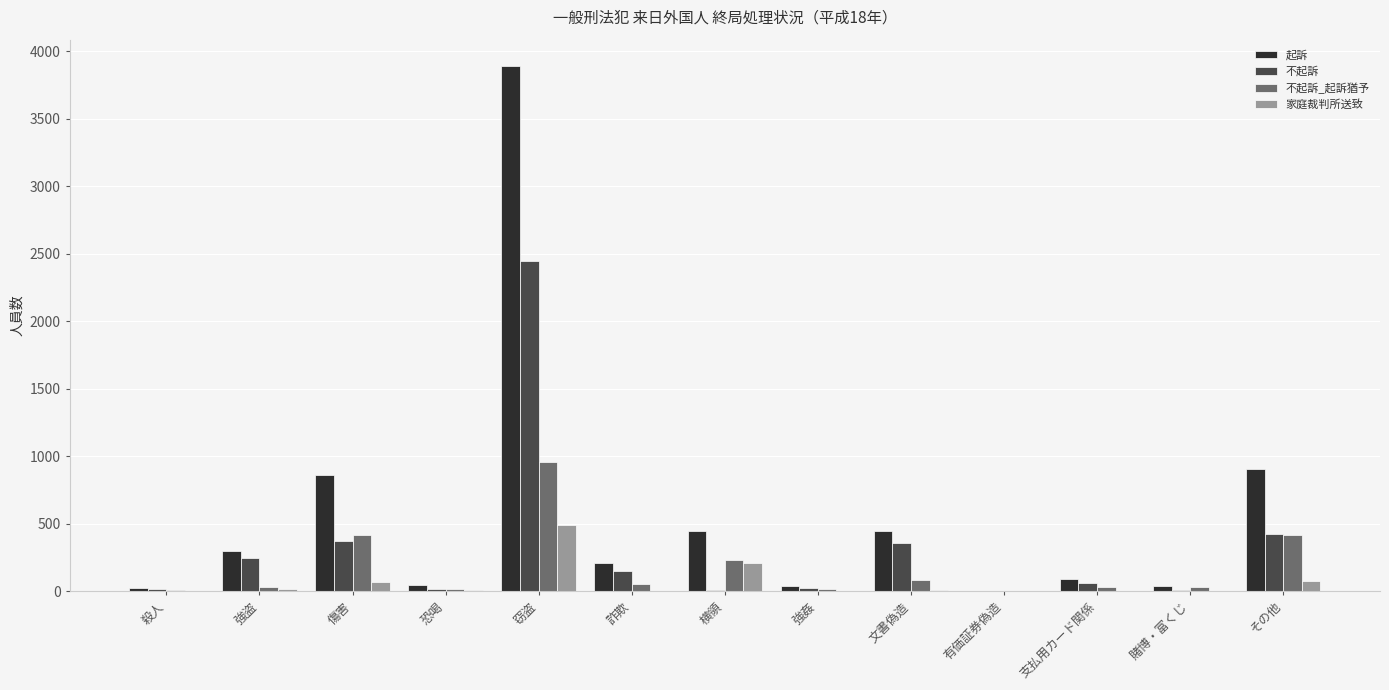

Which series changed the most between 傷害 and 詐欺?

起訴